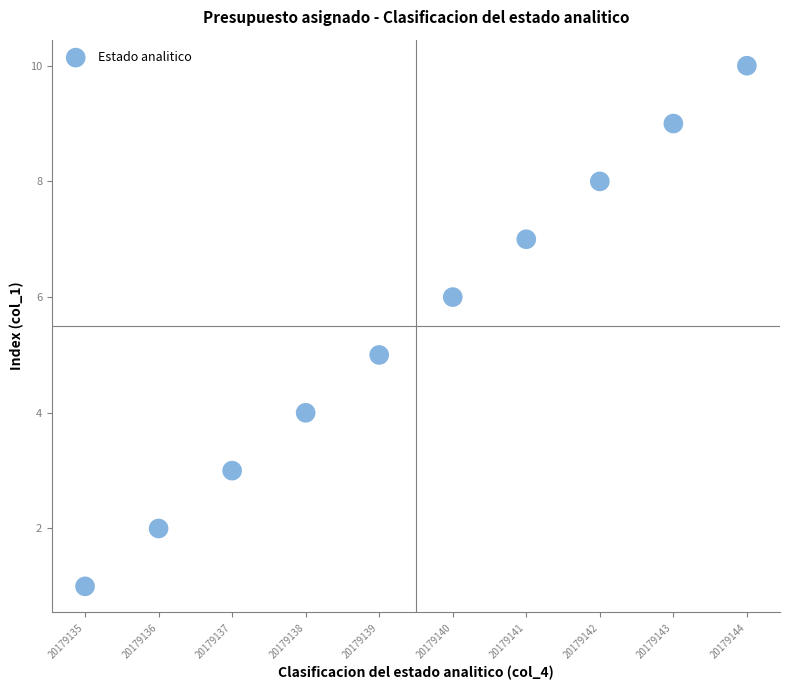

What is the range of X values (max minus min)?

9